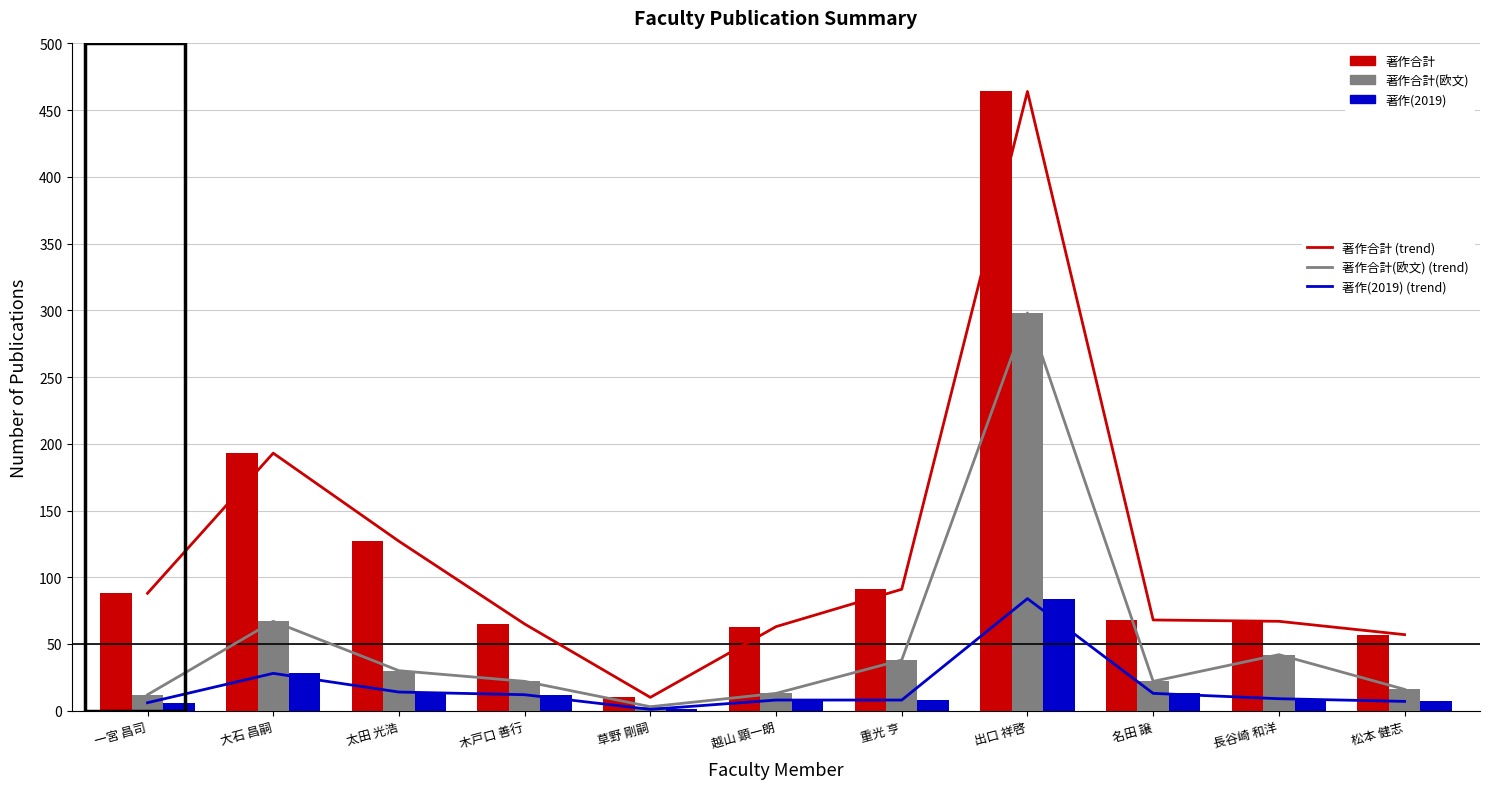

The value of 著作合計 (trend) at 名田 譲 is 26. True or false?

False